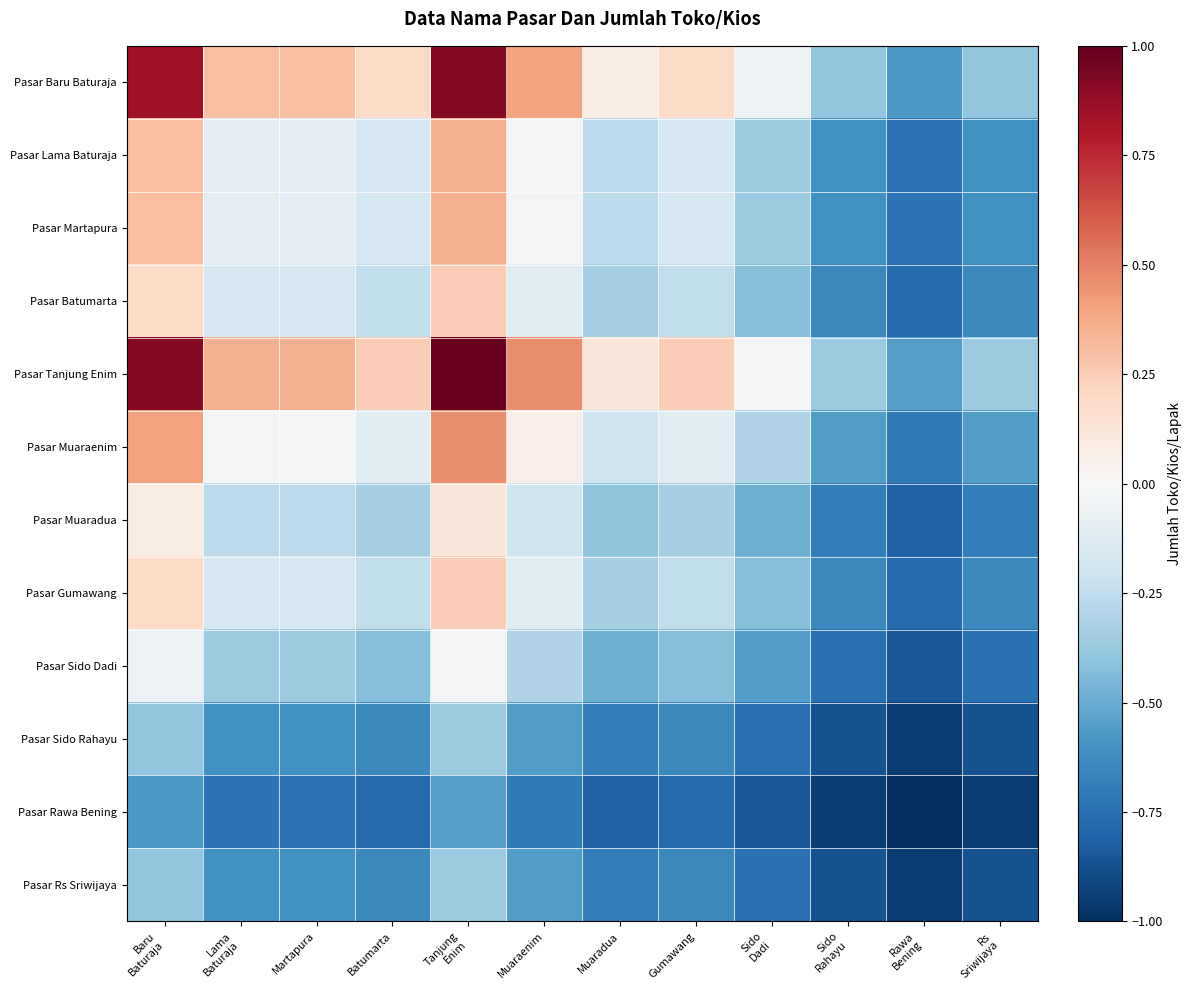

What is the spread (max minus min) of values at Baru
Baturaja?

1.5